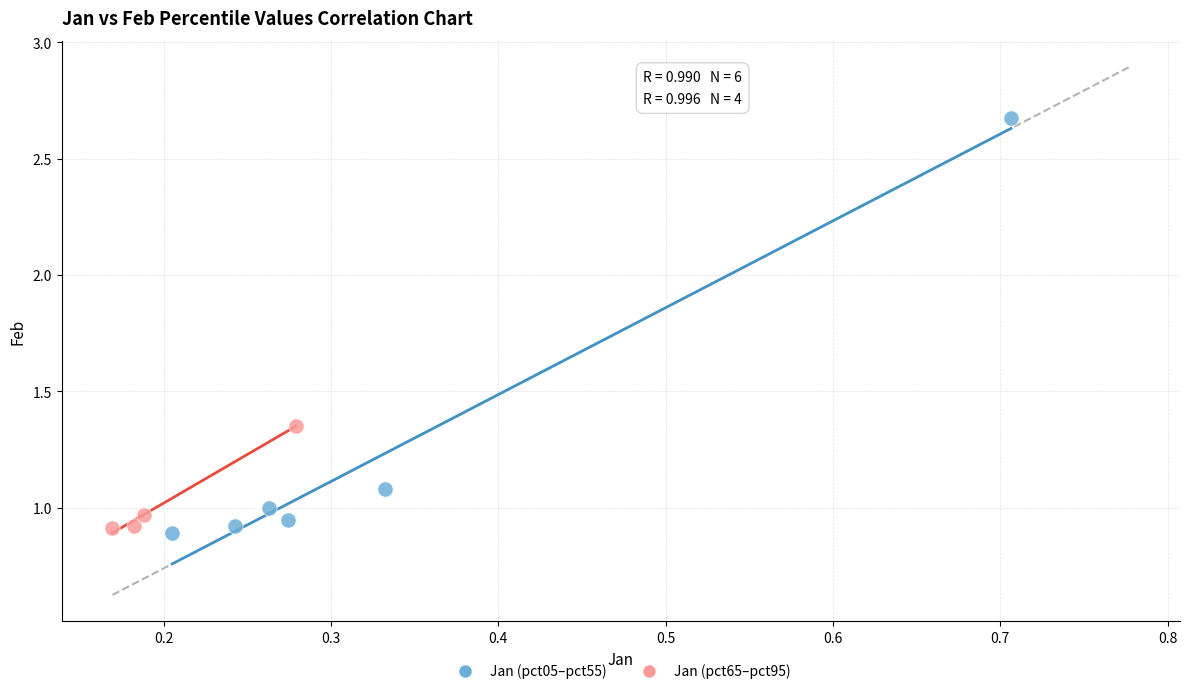

Which series contains the highest Y value?

Jan (pct05–pct55)